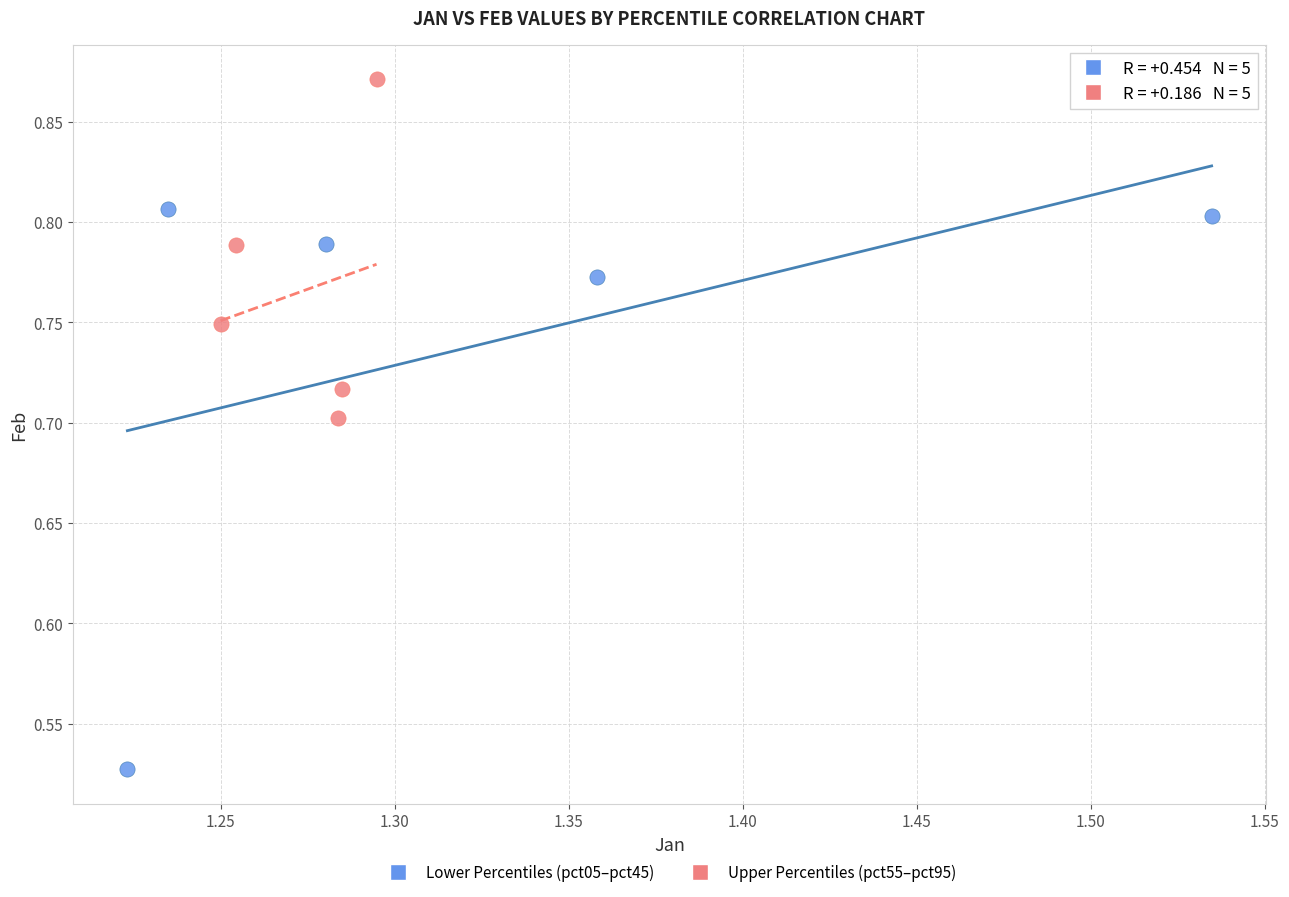

Which series contains the highest Y value?

Upper Percentiles (pct55–pct95)